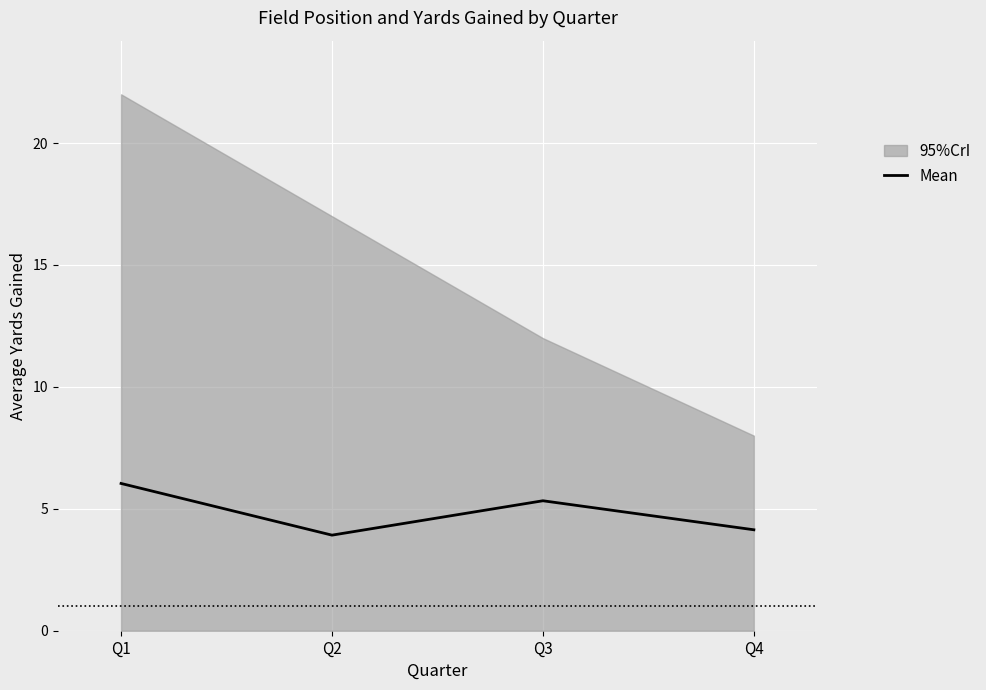

Which category has the highest value across all series?

Q1